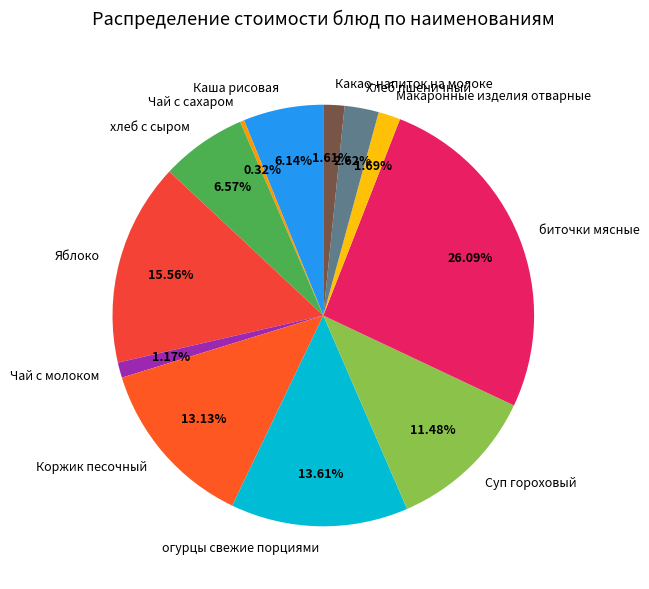

Is Чай с сахаром the majority of the pie?

No